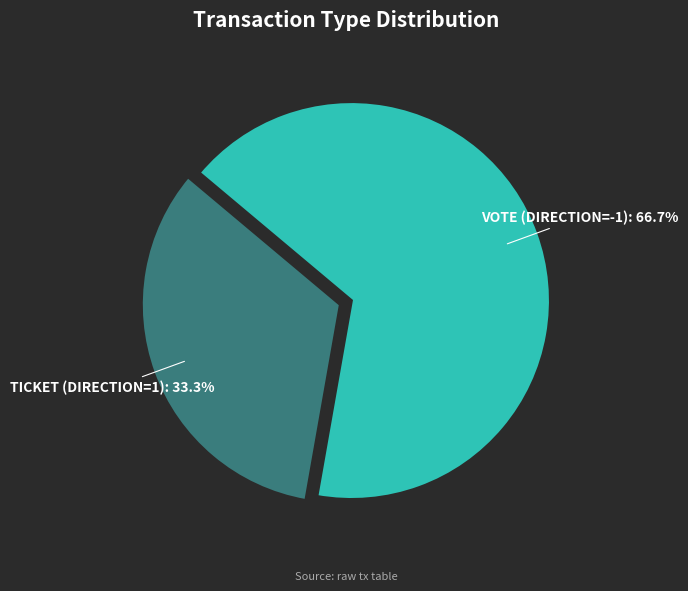

Is there any slice that represents more than half of the pie?

Yes